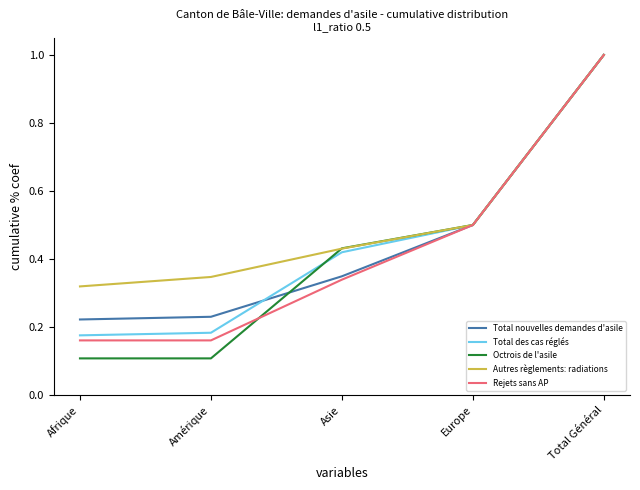

Where is Autres règlements: radiations nearest to the value 0?

Afrique